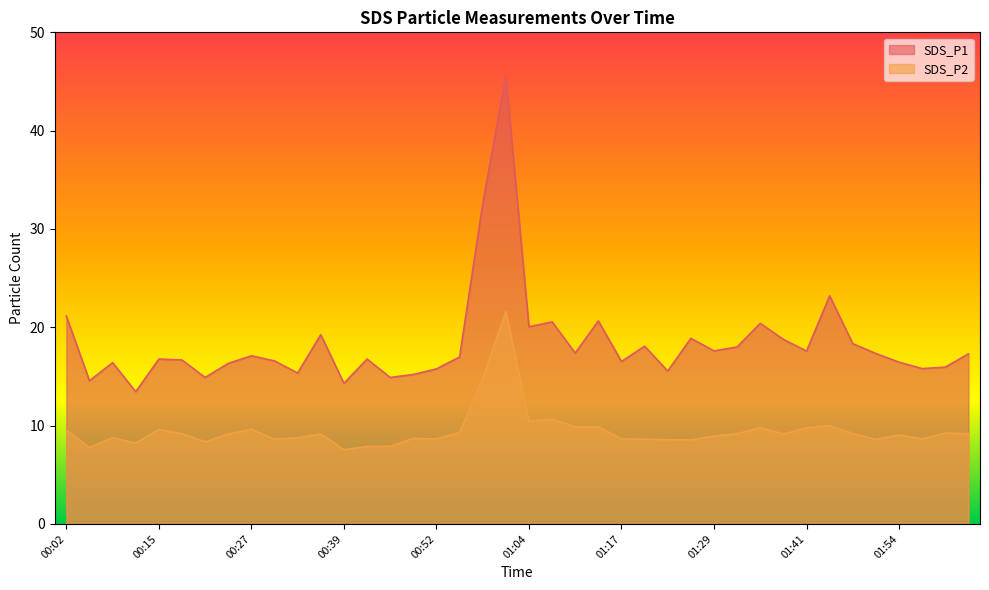

Reading left to right, extract all data points from this chart.

SDS_P1: 00:02=21.1	00:05=14.6	00:08=16.4	00:12=13.4	00:15=16.8	00:18=16.7	00:21=14.9	00:24=16.3	00:27=17.1	00:30=16.6	00:33=15.3	00:36=19.2	00:39=14.3	00:42=16.8	00:46=14.9	00:49=15.2	00:52=15.8	00:55=17.0	00:58=32.5	01:01=45.6	01:04=20.1	01:07=20.6	01:10=17.4	01:14=20.6	01:17=16.5	01:20=18.1	01:23=15.6	01:26=18.9	01:29=17.6	01:32=18.0	01:35=20.4	01:38=18.8	01:41=17.6	01:45=23.2	01:48=18.3	01:51=17.3	01:54=16.4	01:57=15.8	02:00=15.9	02:03=17.3
SDS_P2: 00:02=9.5	00:05=7.8	00:08=8.8	00:12=8.2	00:15=9.6	00:18=9.2	00:21=8.3	00:24=9.2	00:27=9.6	00:30=8.6	00:33=8.8	00:36=9.2	00:39=7.5	00:42=7.9	00:46=7.9	00:49=8.7	00:52=8.7	00:55=9.3	00:58=14.8	01:01=21.6	01:04=10.4	01:07=10.7	01:10=9.9	01:14=9.9	01:17=8.7	01:20=8.6	01:23=8.6	01:26=8.6	01:29=8.9	01:32=9.2	01:35=9.8	01:38=9.2	01:41=9.8	01:45=10.0	01:48=9.2	01:51=8.6	01:54=9.1	01:57=8.7	02:00=9.2	02:03=9.2